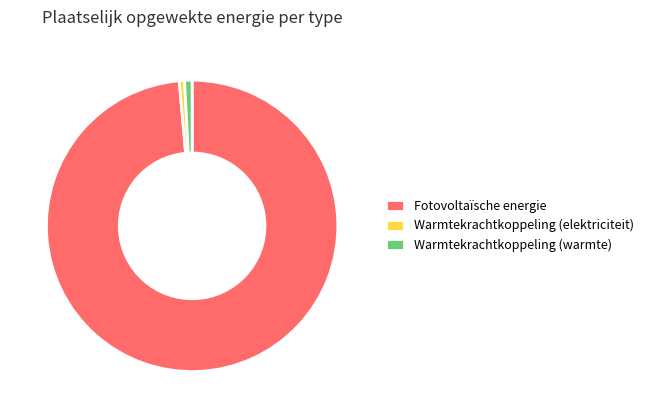

The Fotovoltaïsche energie slice represents 99% of the pie. True or false?

True